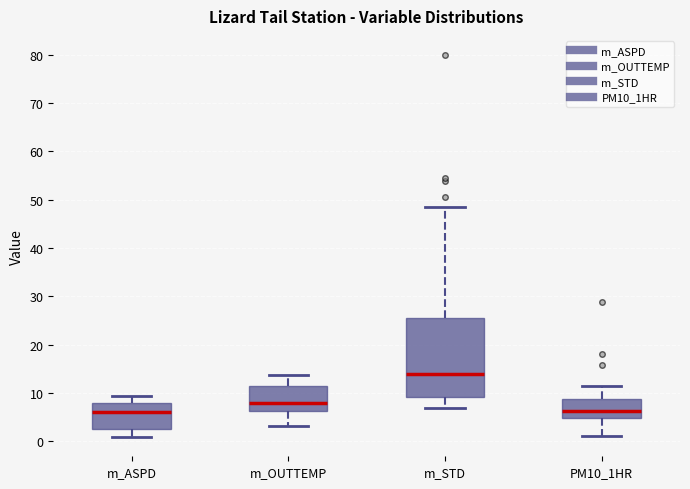

Reading left to right, read every box against the y-axis: the position of its median line, the range the box covers, and the ends of its whiskers. The values are not printed on the chart, so give them approximately, as read against the axis.

m_ASPD: median 6, box 3 to 8, whiskers 1 to 9
m_OUTTEMP: median 8, box 6 to 11, whiskers 3 to 14
m_STD: median 14, box 9 to 26, whiskers 7 to 48
PM10_1HR: median 6, box 5 to 9, whiskers 1 to 12